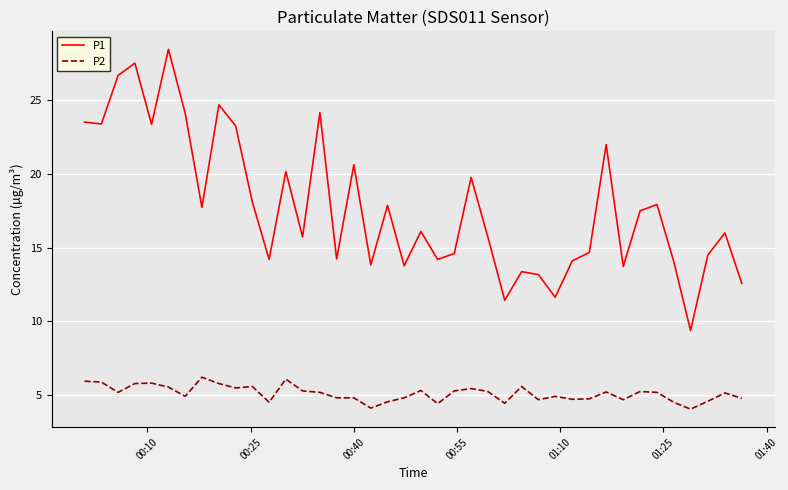

True or false: P2 and P1 intersect in this chart.

False